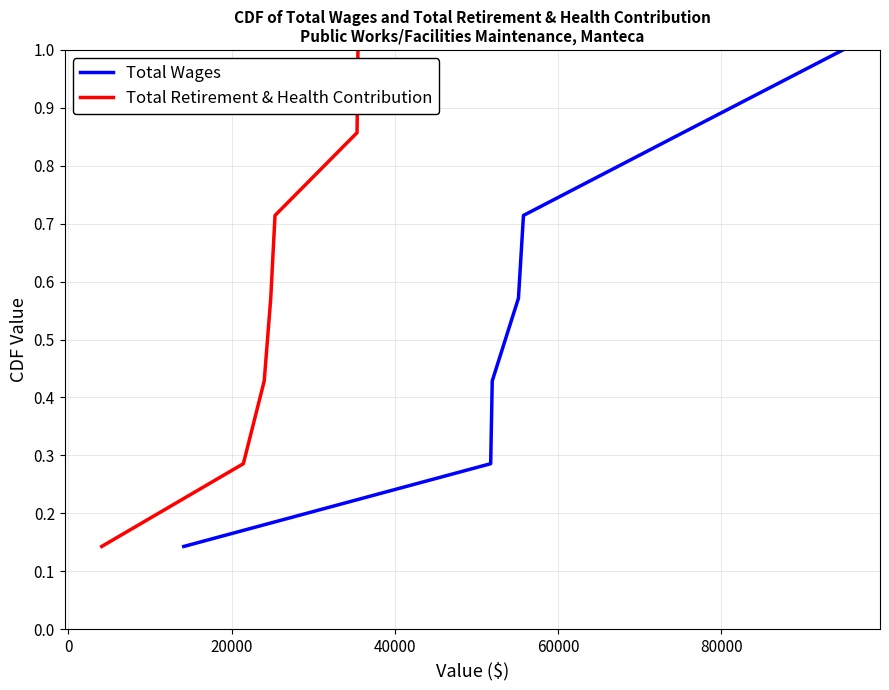

Count the number of categories in the chart.

7